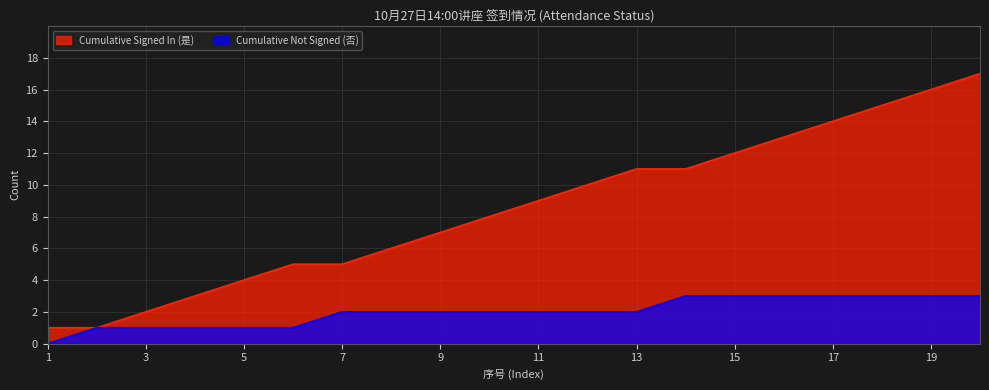

What is the sum of all Cumulative Not Signed values?

40